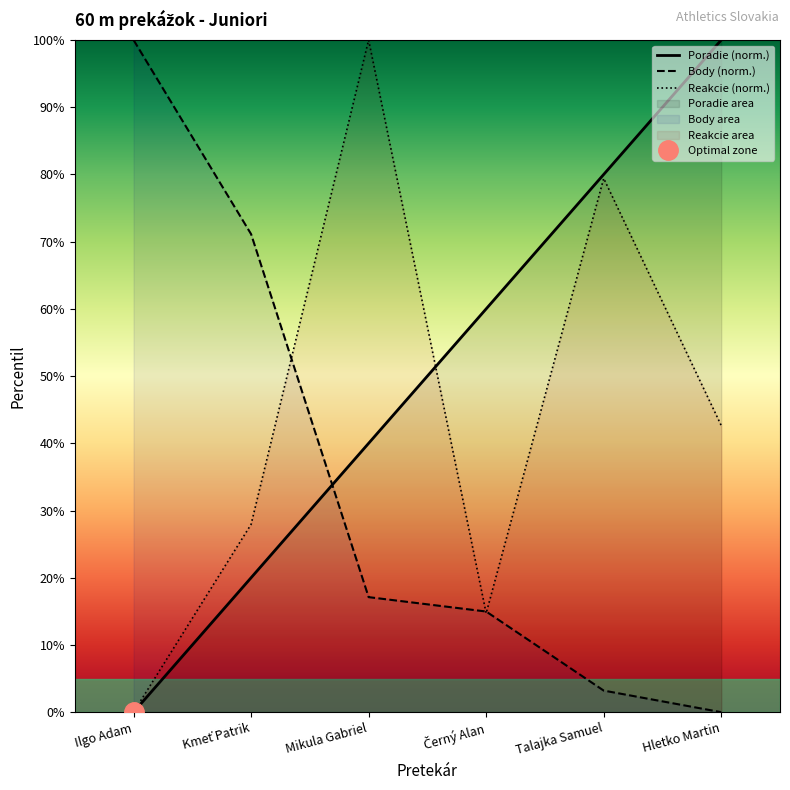

How many lines are shown in the chart?

3